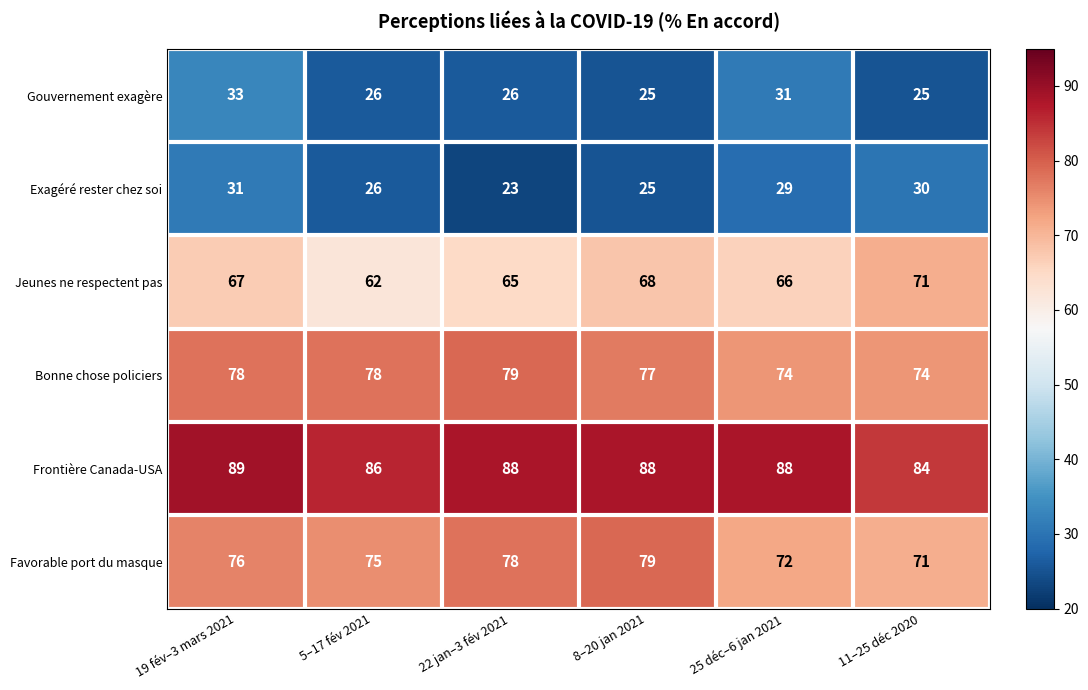

What is the total value across all series at 25 déc–6 jan 2021?

360